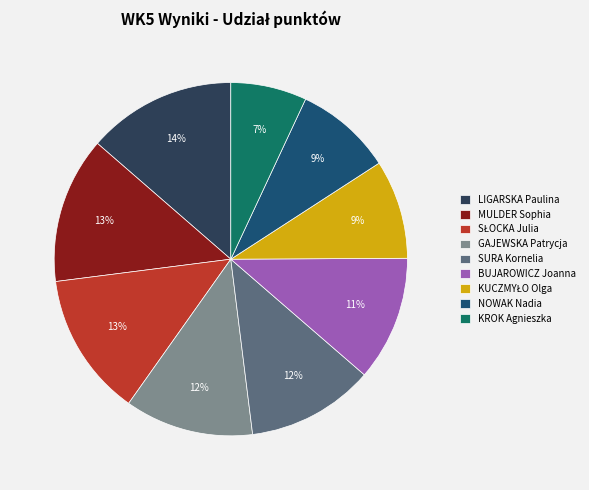

To the nearest percent, what is the combined percentage of LIGARSKA Paulina and KROK Agnieszka?

21%